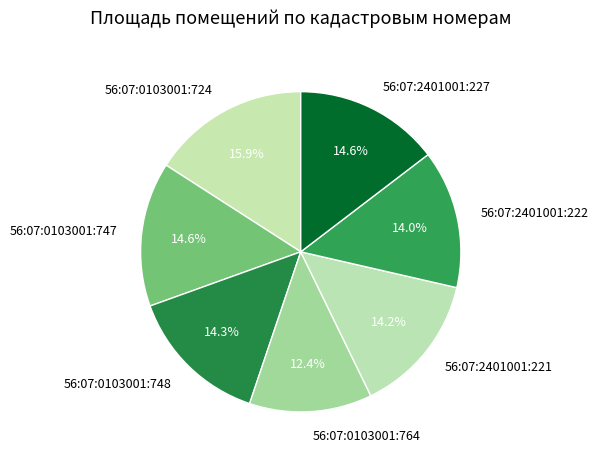

The 56:07:2401001:222 slice represents 2% of the pie. True or false?

False